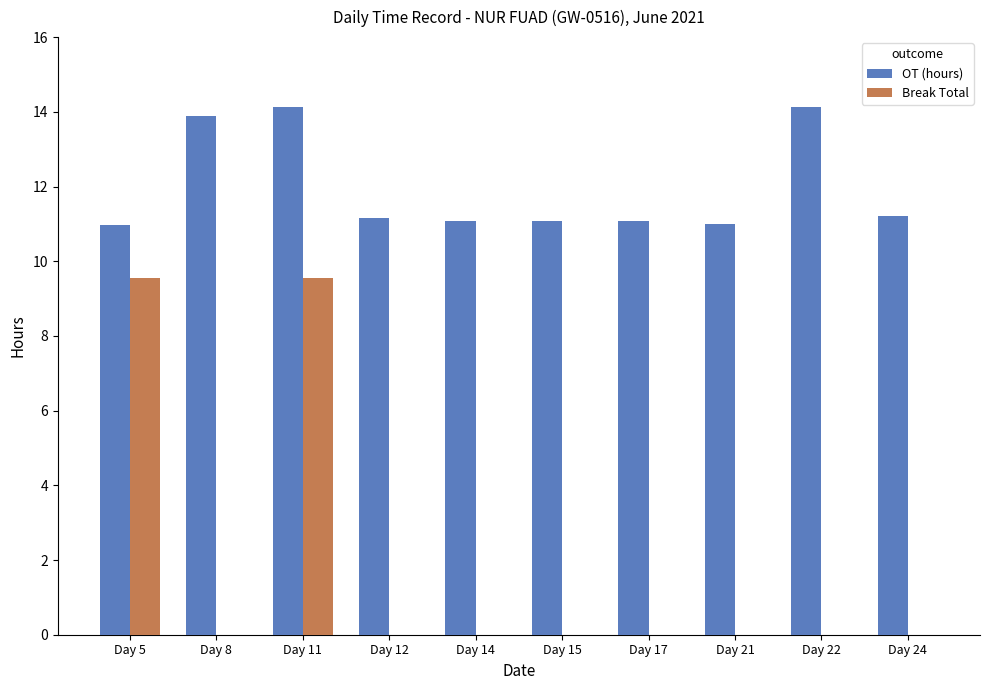

At which category is the sum across all series the highest?

Day 11